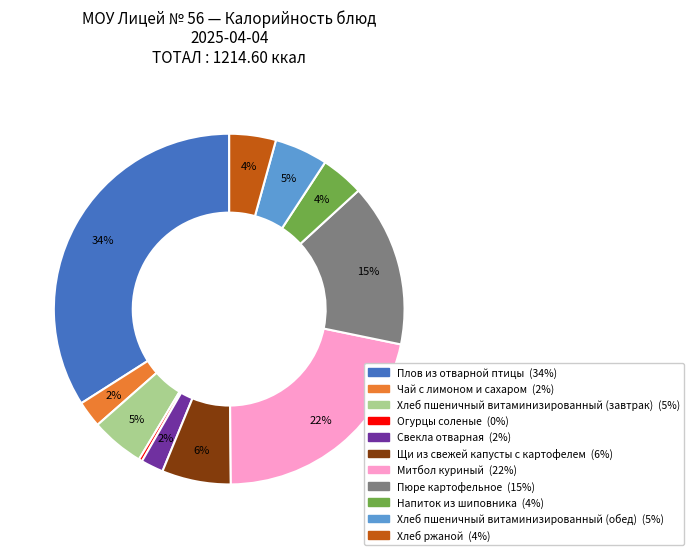

What percentage is the Хлеб пшеничный витаминизированный (обед) slice, to the nearest percent?

5%